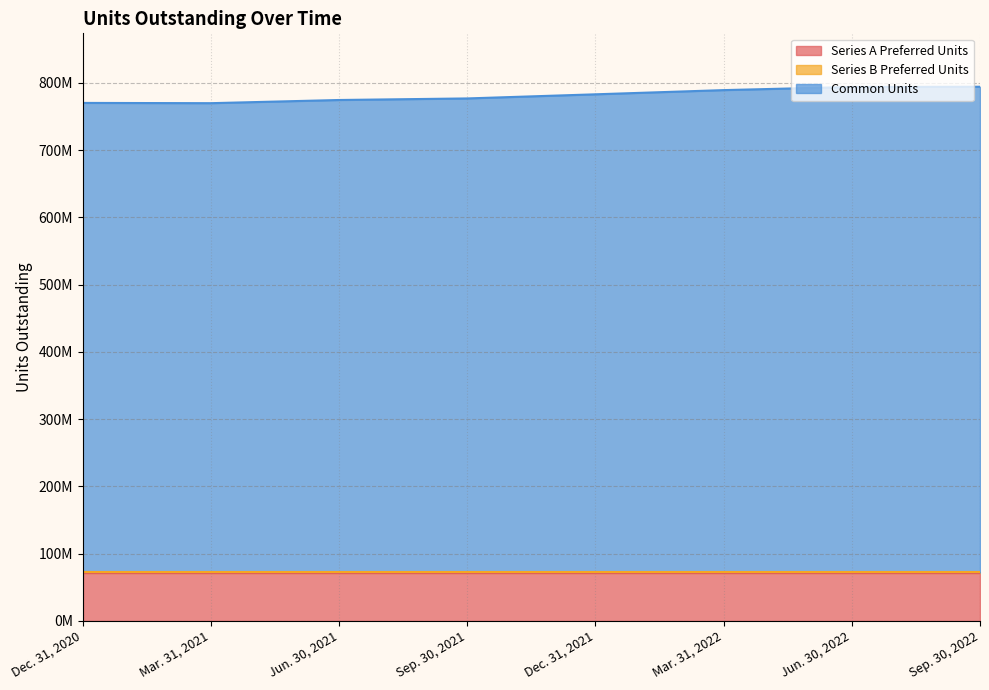

Does the chart display data point markers on the line(s)?

No